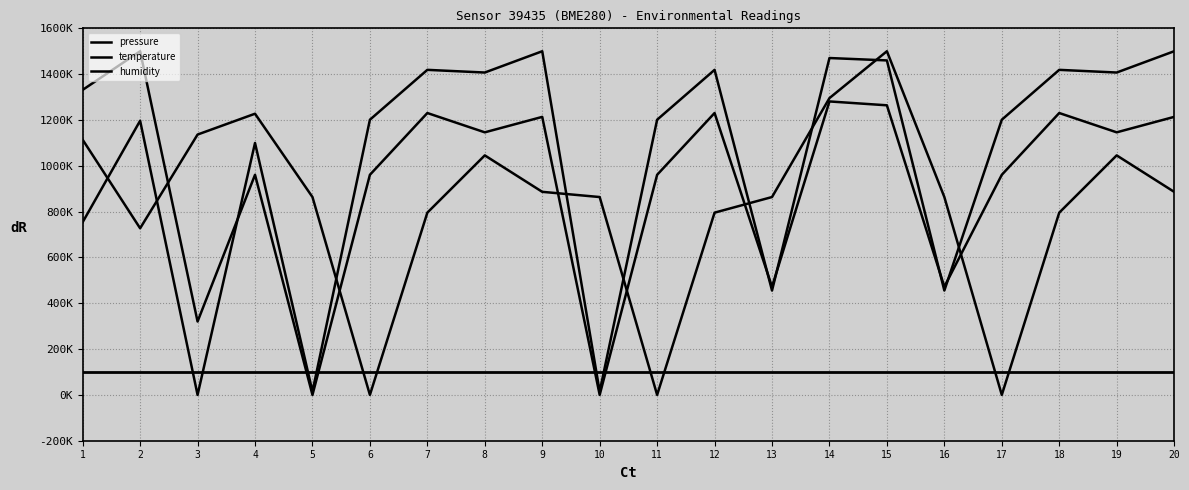

Reading left to right, transcribe all the data shown in this chart.

pressure: 754042.6	1196741.0	0.0	1099593.7	14677.8	1201094.6	1418774.4	1407081.8	1500000.0	14677.8	1201094.6	1418774.4	455510.4	1470395.6	1459946.9	455510.4	1201094.6	1418774.4	1407081.8	1500000.0
temperature: 1331460.7	1500000.0	320224.7	960674.2	0.0	960674.2	1230337.1	1146067.4	1213483.1	0.0	960674.2	1230337.1	471910.1	1280898.9	1264044.9	471910.1	960674.2	1230337.1	1146067.4	1213483.1
humidity: 1113636.4	727272.7	1136363.6	1227272.7	863636.4	0.0	795454.5	1045454.5	886363.6	863636.4	0.0	795454.5	863636.4	1295454.5	1500000.0	863636.4	0.0	795454.5	1045454.5	886363.6